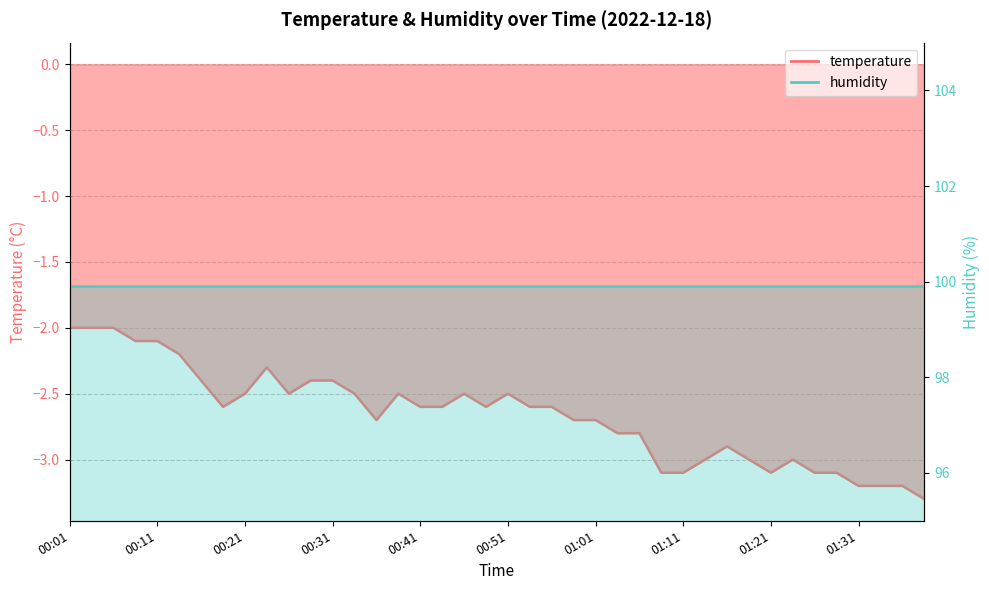

List the labels in order of value, largest first.

00:01, 00:03, 00:06, 00:08, 00:11, 00:13, 00:23, 00:16, 00:28, 00:31, 00:21, 00:26, 00:33, 00:38, 00:46, 00:51, 00:18, 00:41, 00:44, 00:49, 00:54, 00:56, 00:36, 00:59, 01:01, 01:04, 01:06, 01:16, 01:14, 01:19, 01:23, 01:09, 01:11, 01:21, 01:26, 01:28, 01:31, 01:33, 01:36, 01:39